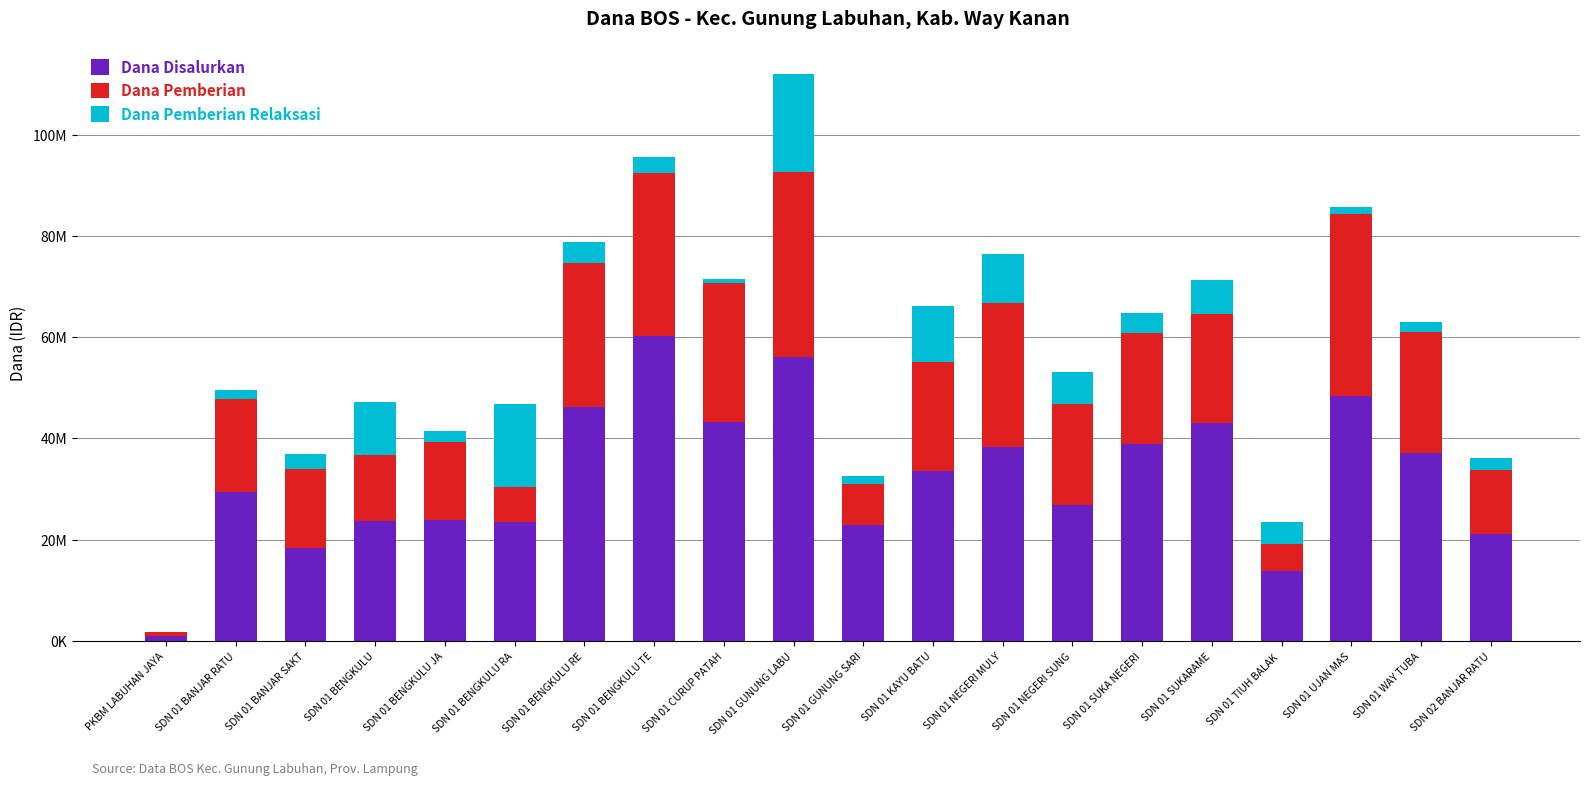

Does the chart contain stacked bars?

Yes